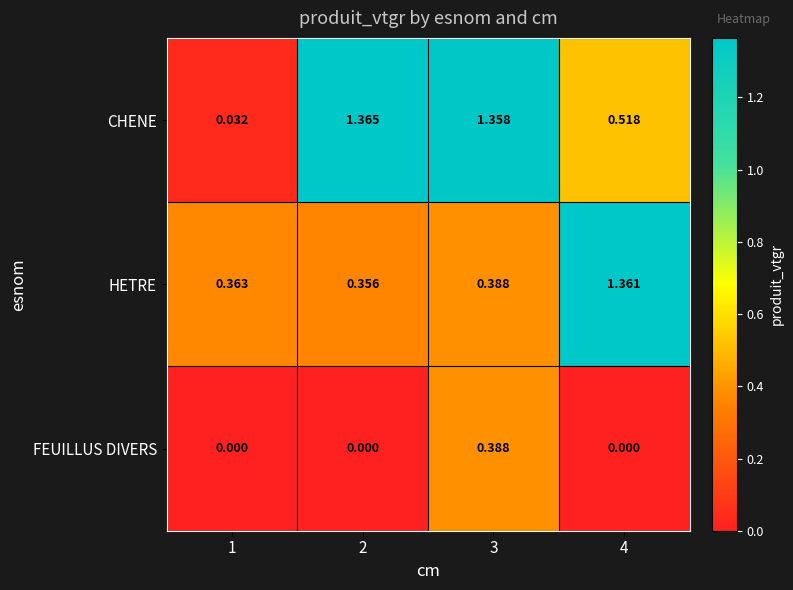

Rank the series at 2 from lowest to highest value.

FEUILLUS DIVERS, HETRE, CHENE